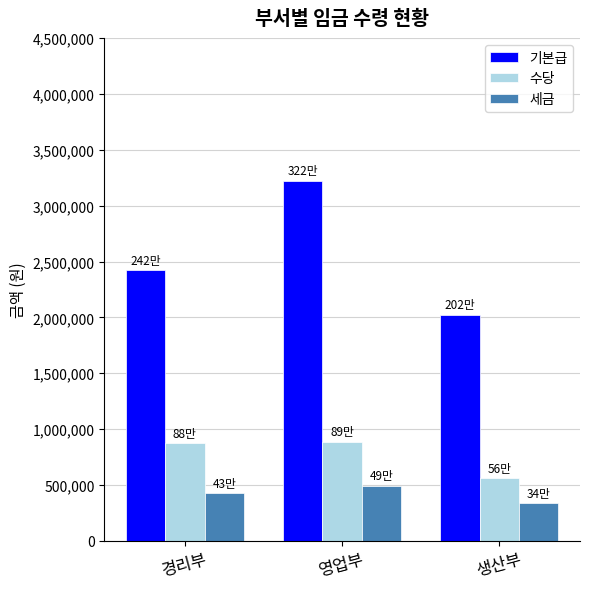

How many series are shown in this chart?

3